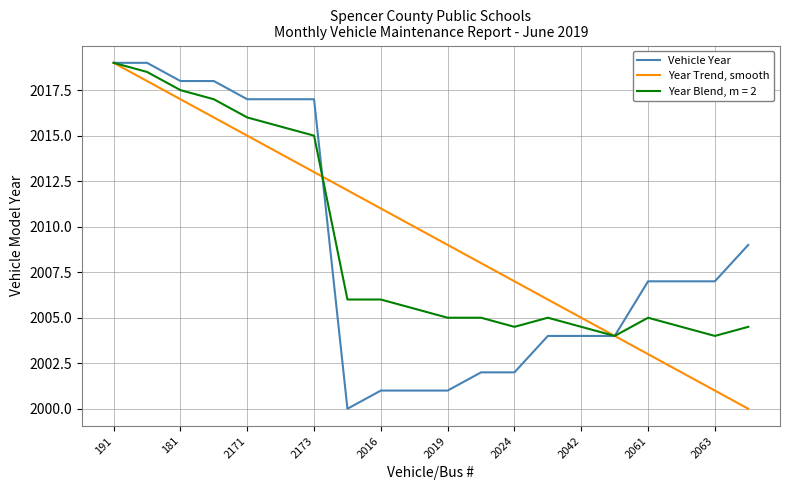

Rank the series by their average value, from lowest to highest.

Vehicle Year, Year Blend, m = 2, Year Trend, smooth